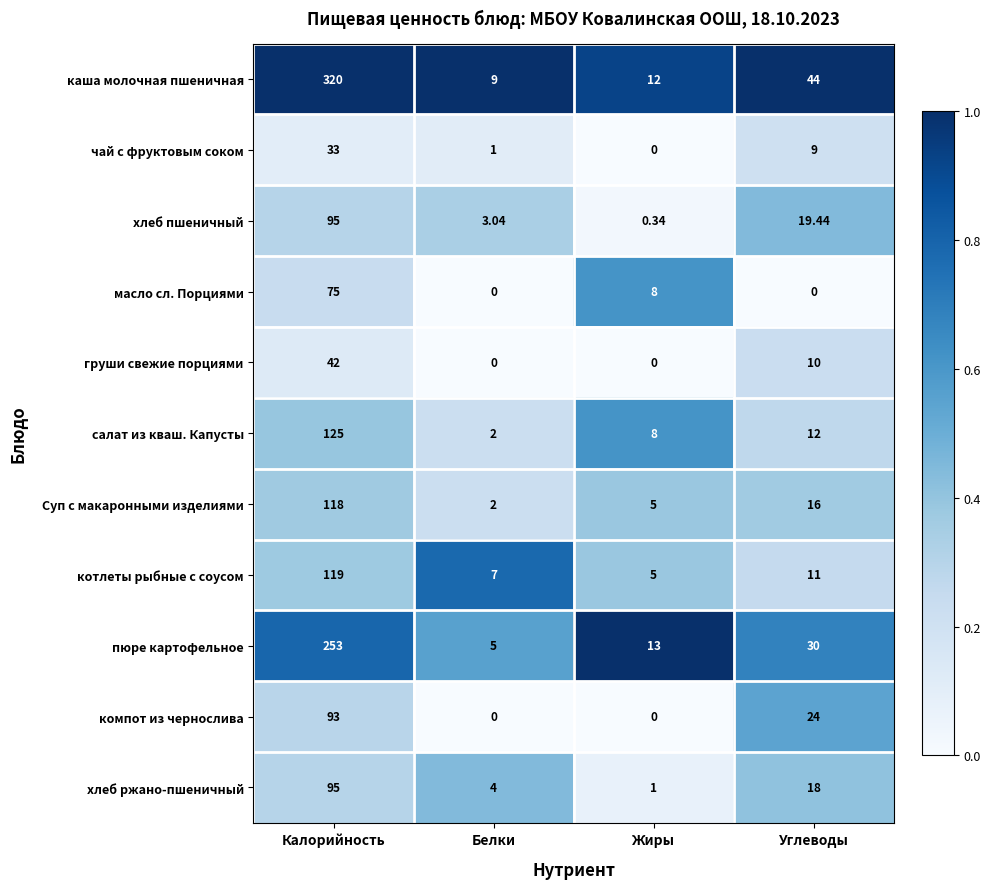

Which series has the largest total across all categories?

каша молочная пшеничная